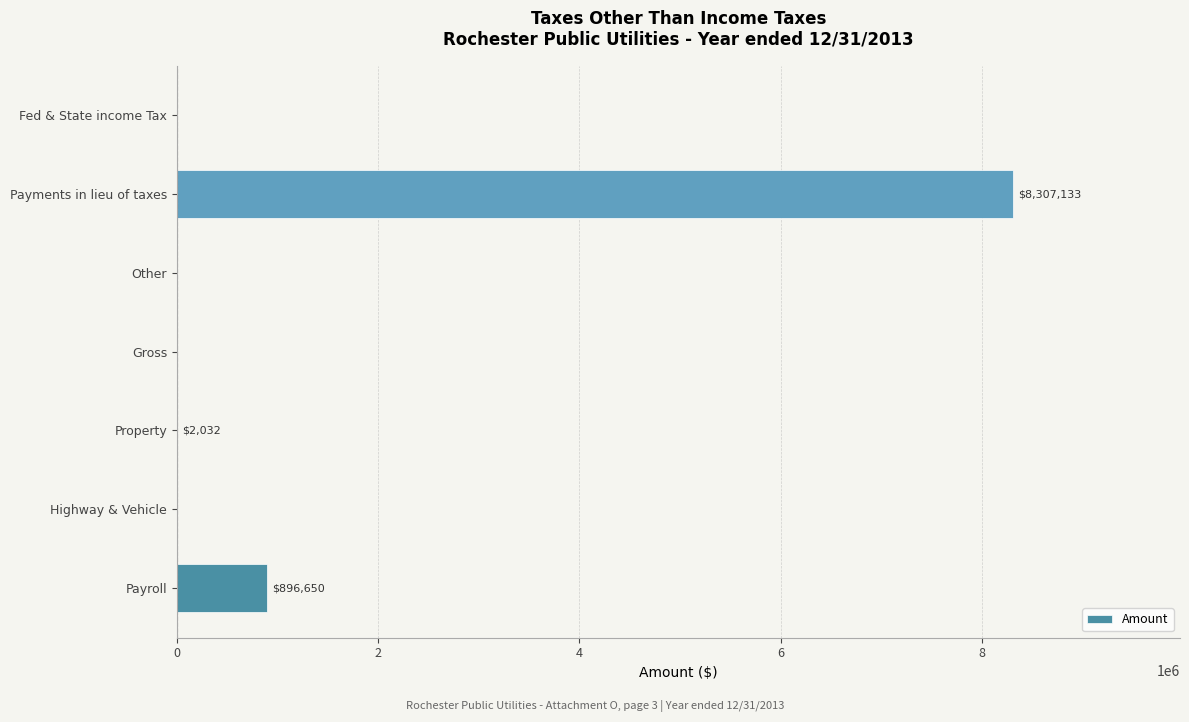

Are the bars horizontal?

Yes